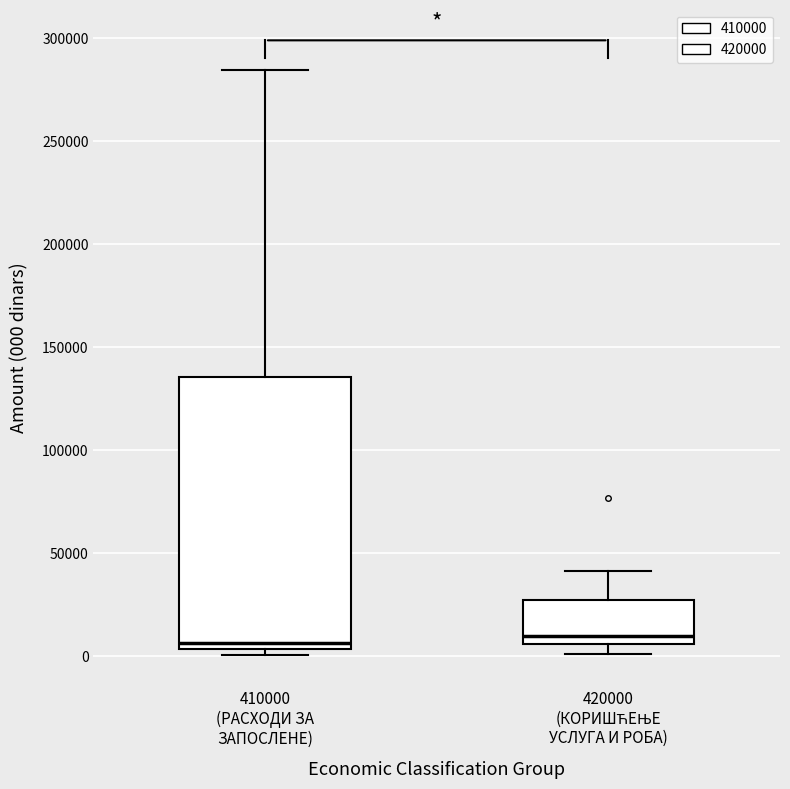

Where does the upper whisker of the box for 410000 (РАСХОДИ ЗА ЗАПОСЛЕНЕ) end on the y-axis? The values are not printed on the chart, so give them approximately, as read against the axis.

285000